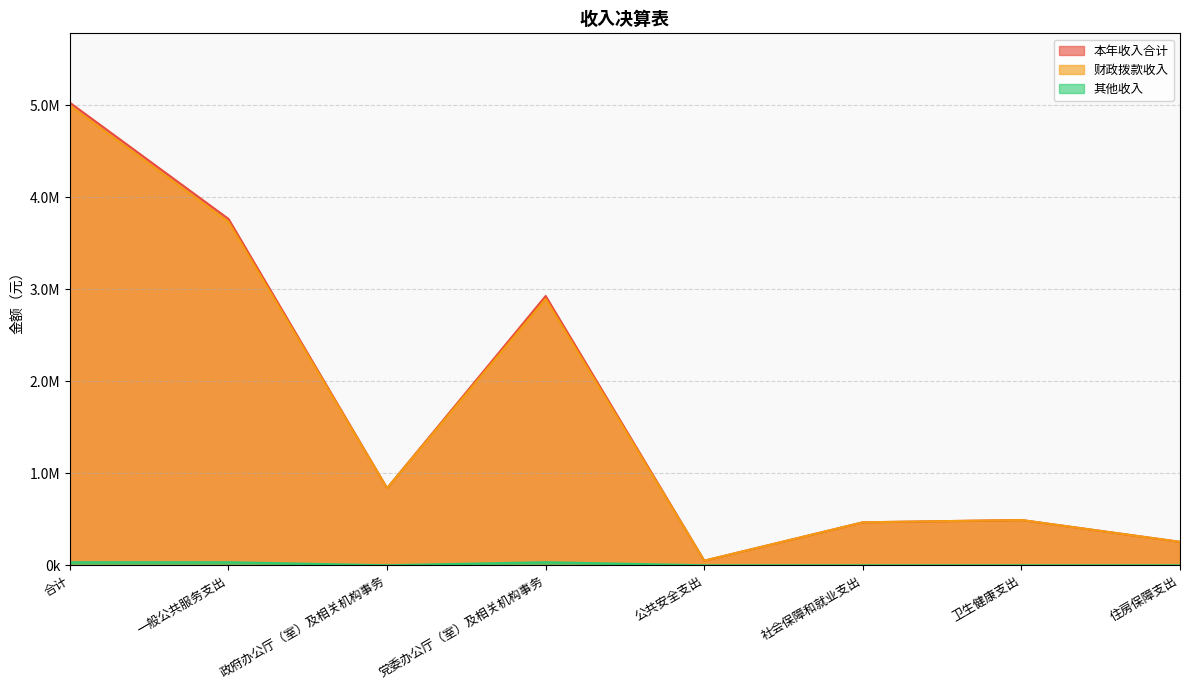

Which series changed the most between 合计 and 党委办公厅（室）及相关机构事务?

本年收入合计